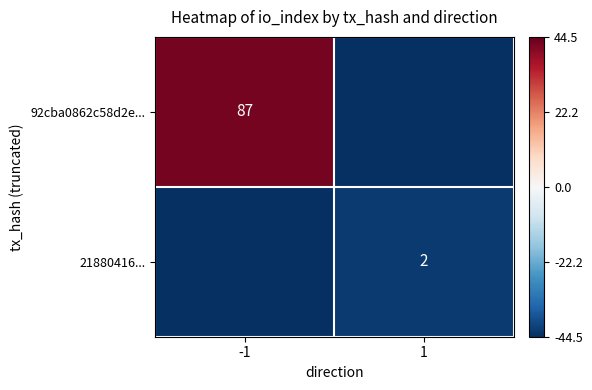

How many data points does each series have?

2